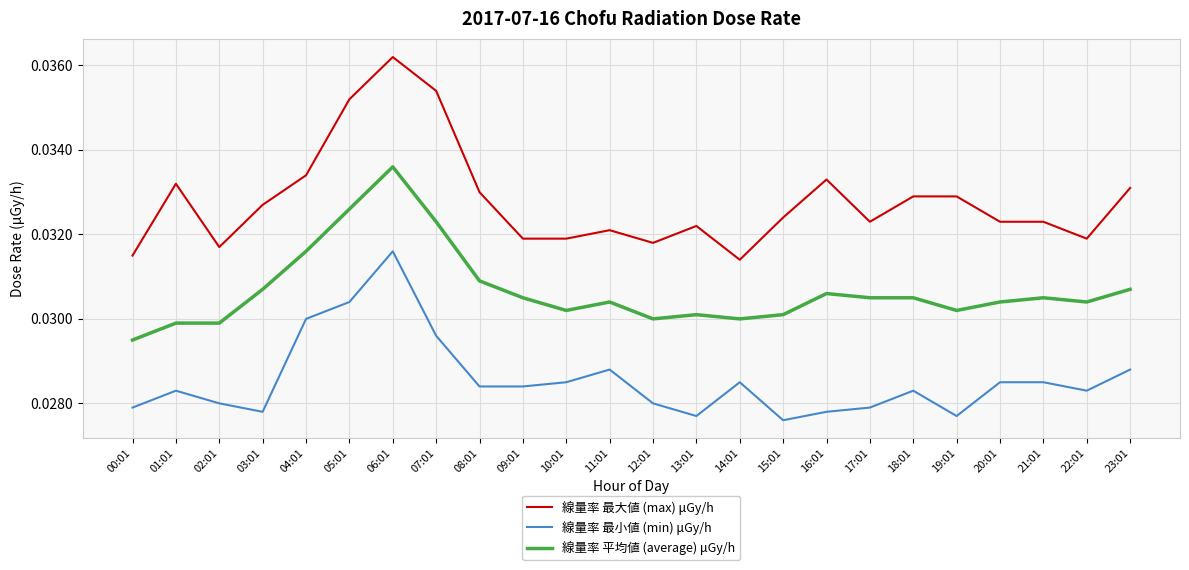

Where is 線量率 最小値 (min) μGy/h nearest to the value 0?

15:01